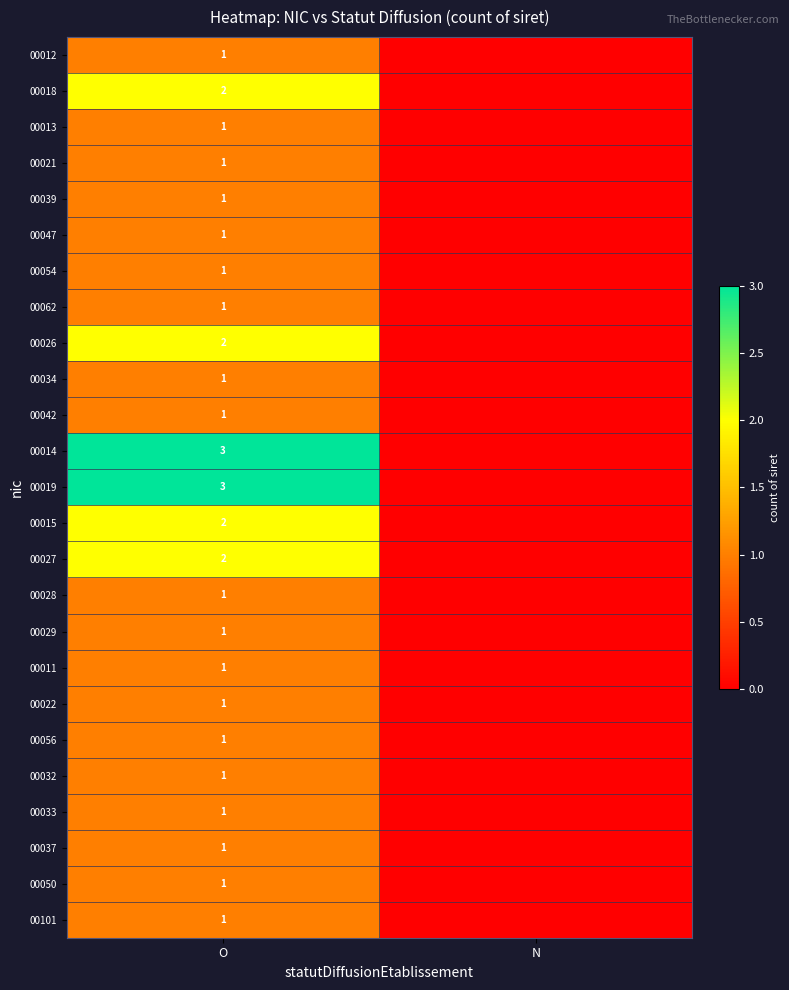

True or false: 00056 has a value of 2 at O.

False